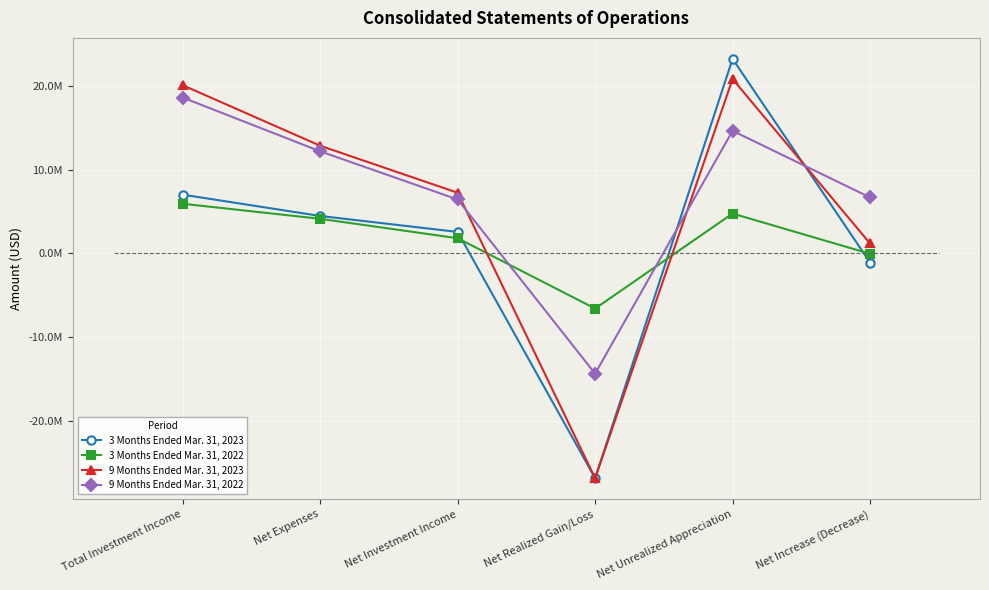

Between Net Investment Income and Net Realized Gain/Loss, which series saw the biggest shift?

9 Months Ended Mar. 31, 2023